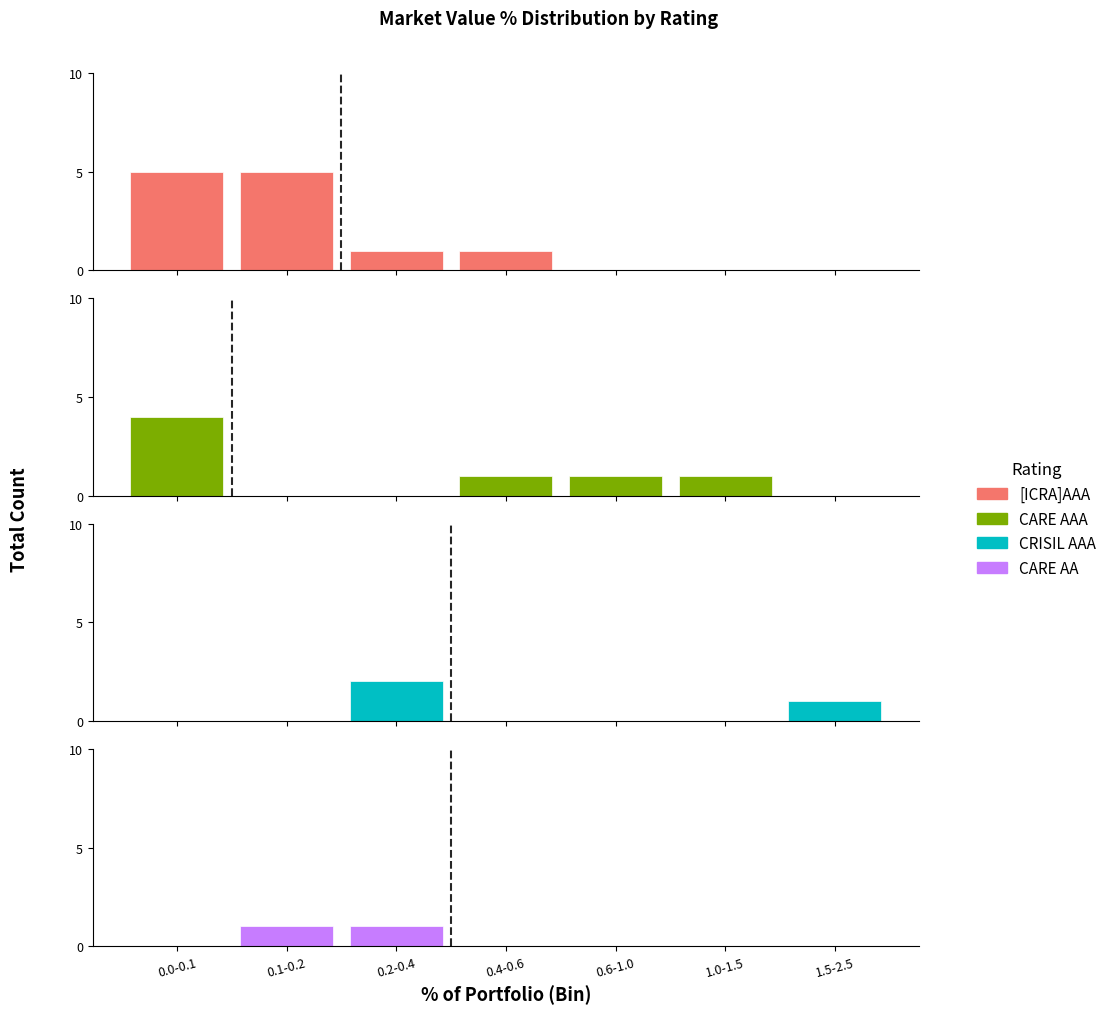

Rank the series at 0.6-1.0 from highest to lowest value.

CARE AAA, [ICRA]AAA, CRISIL AAA, CARE AA